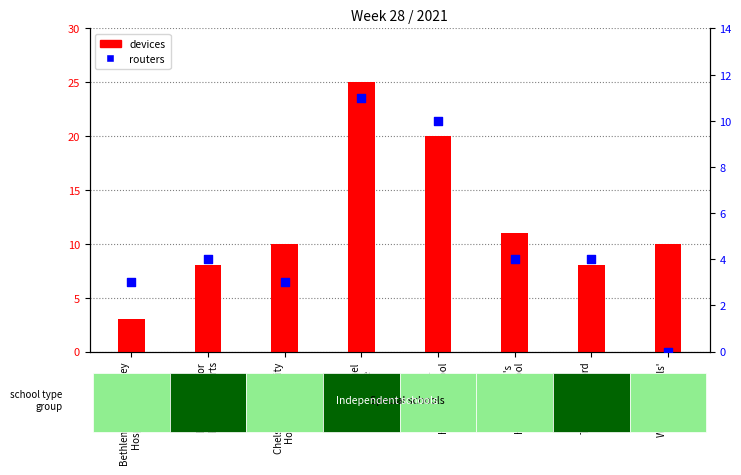

At which category is the sum across all series the highest?

Emmanuel
College